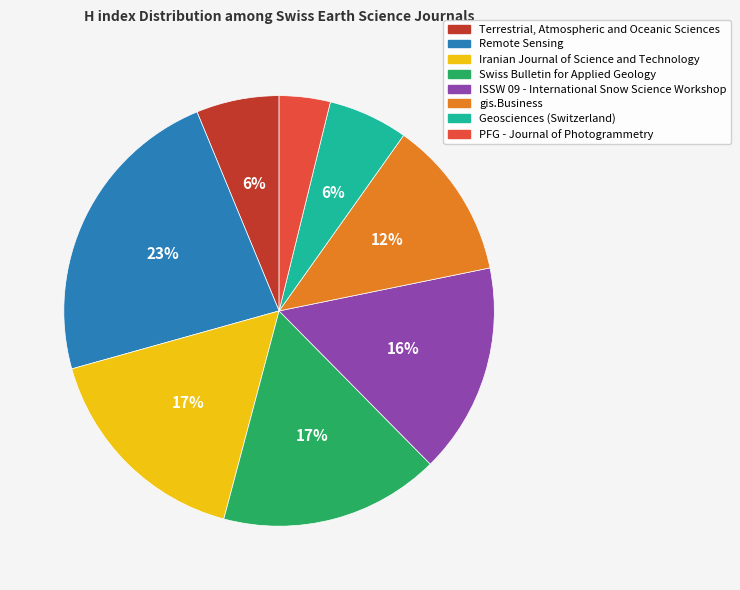

Between Iranian Journal of Science and Technology and Remote Sensing, which is larger?

Remote Sensing